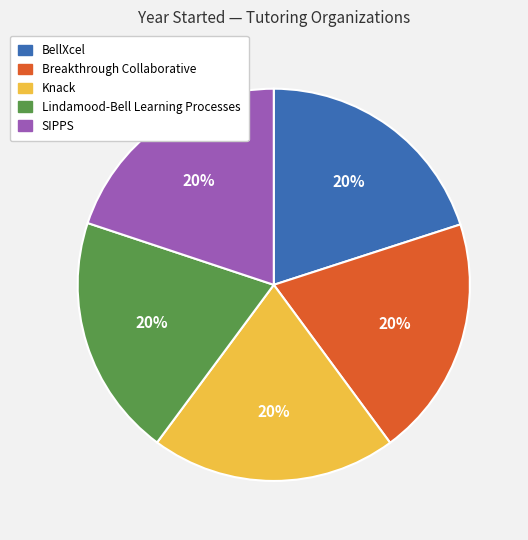

Approximately how many times larger is the value at Knack compared to Breakthrough Collaborative?

1.0